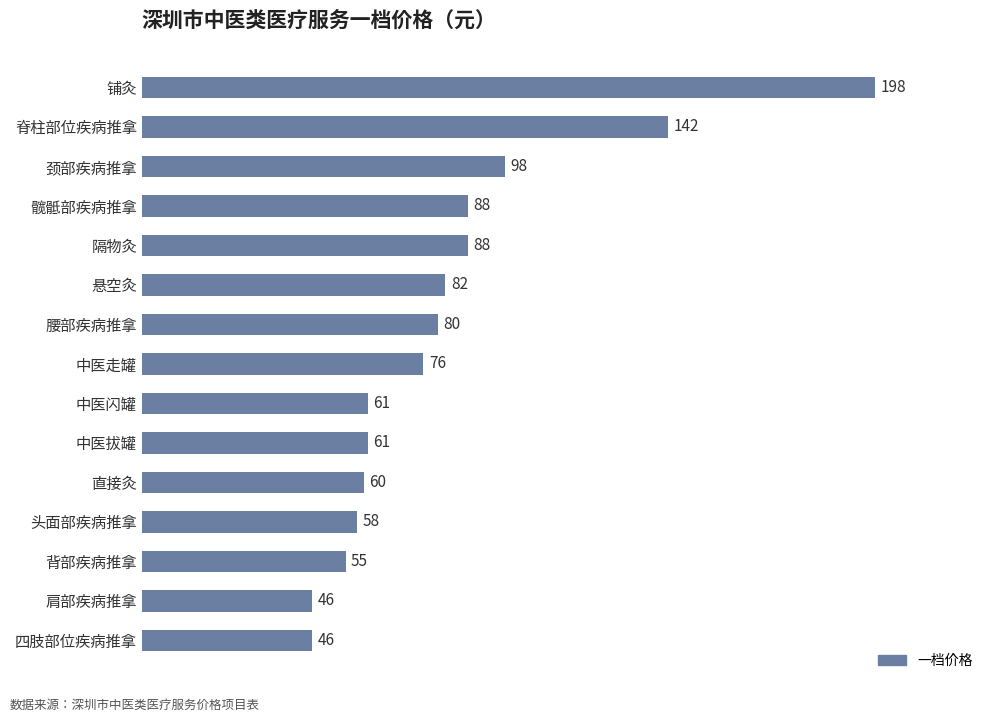

The value at 头面部疾病推拿 is 58. True or false?

True